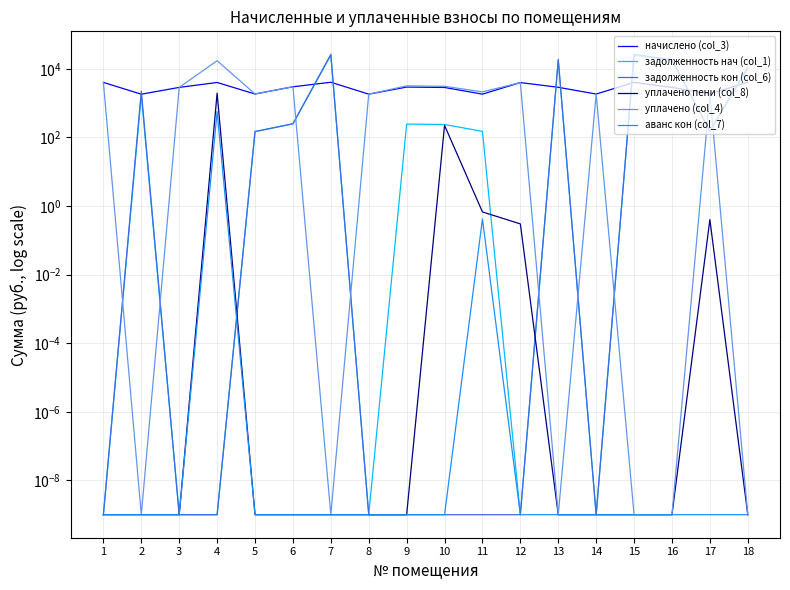

What is the sum of the уплачено пени (col_8) values at 12 and 14?

0.3